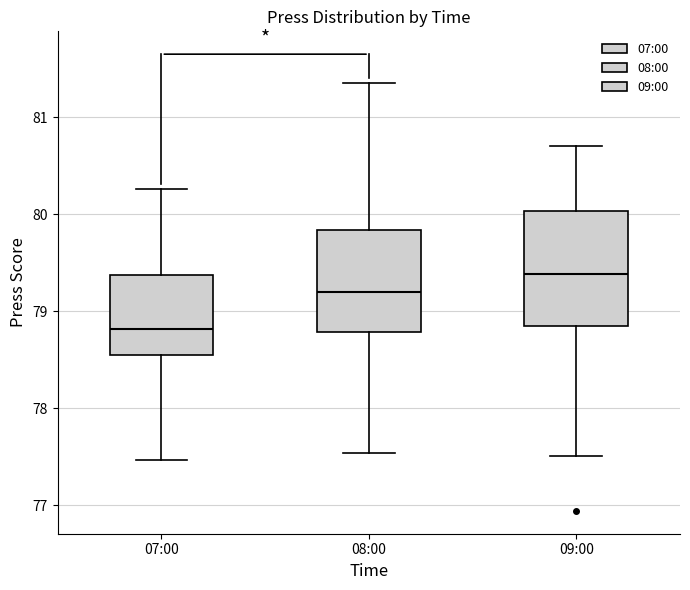

Reading left to right, transcribe this box plot: for each box, give where its median line is, the range the box spans, and where its two whiskers end, as read against the y-axis. The values are not printed on the chart, so give them approximately, as read against the axis.

07:00: median 78.8, box 78.6 to 79.4, whiskers 77.5 to 80.3
08:00: median 79.2, box 78.8 to 79.8, whiskers 77.5 to 81.4
09:00: median 79.4, box 78.9 to 80.0, whiskers 77.5 to 80.7